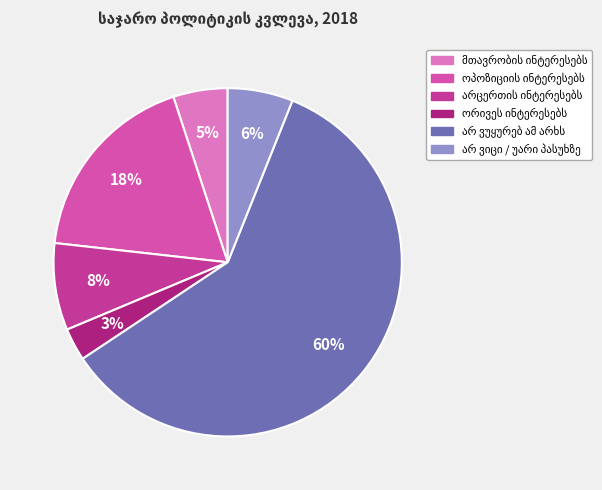

To the nearest percent, what is the difference between the largest and smallest slice percentages?

57%